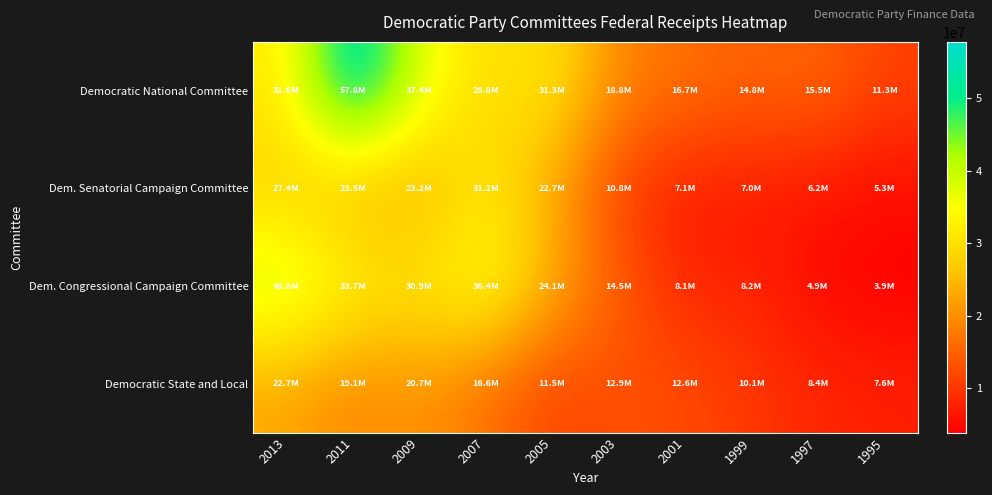

How many data points does each series have?

10